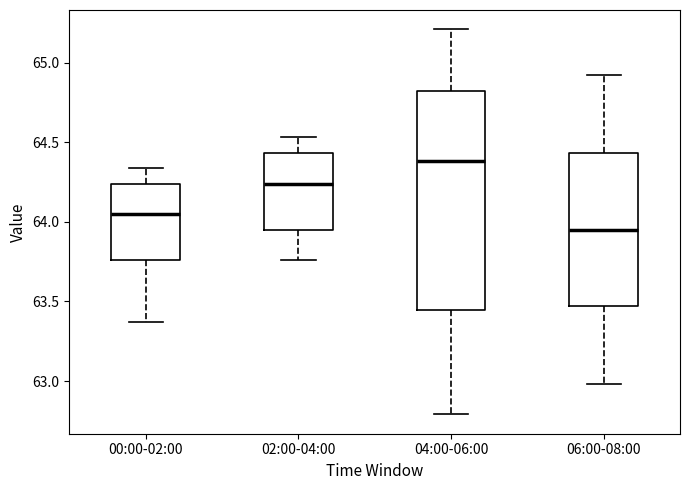

Reading left to right, read every box against the y-axis: the position of its median line, the range the box covers, and the ends of its whiskers. The values are not printed on the chart, so give them approximately, as read against the axis.

00:00-02:00: median 64.05, box 63.75 to 64.25, whiskers 63.35 to 64.35
02:00-04:00: median 64.25, box 63.95 to 64.45, whiskers 63.75 to 64.55
04:00-06:00: median 64.40, box 63.45 to 64.80, whiskers 62.80 to 65.20
06:00-08:00: median 63.95, box 63.45 to 64.45, whiskers 63.00 to 64.90